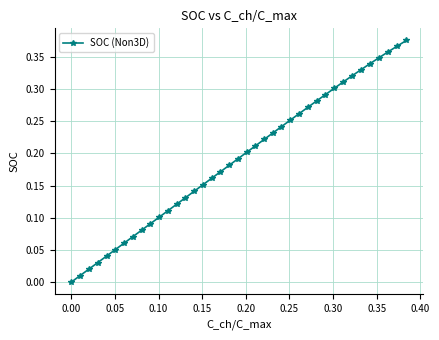

How many series are shown in this chart?

1